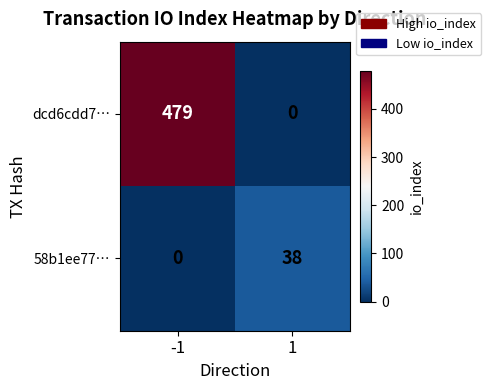

Which series has the largest range (max minus min)?

dcd6cdd7…